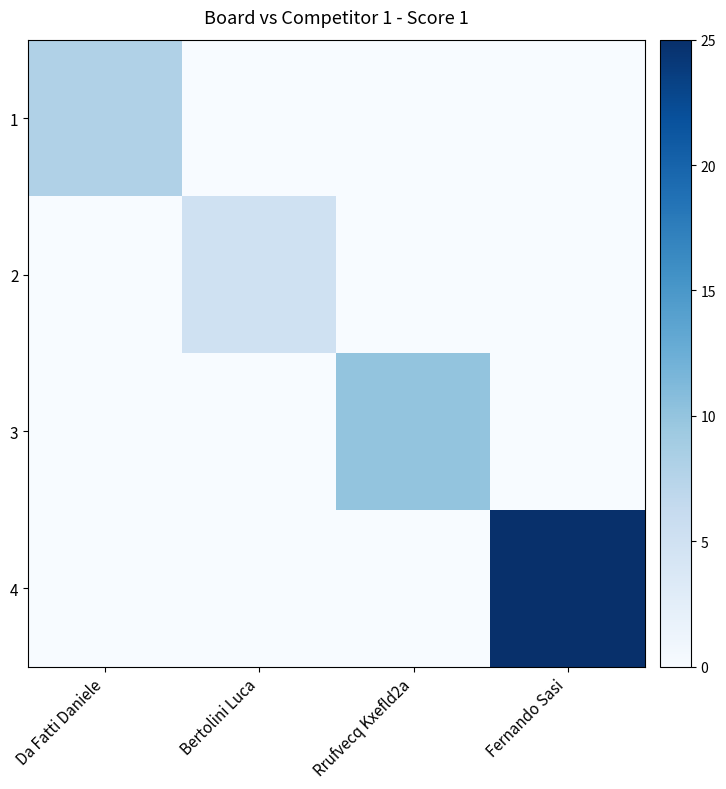

At which category does the chart reach its minimum across all series?

Bertolini Luca